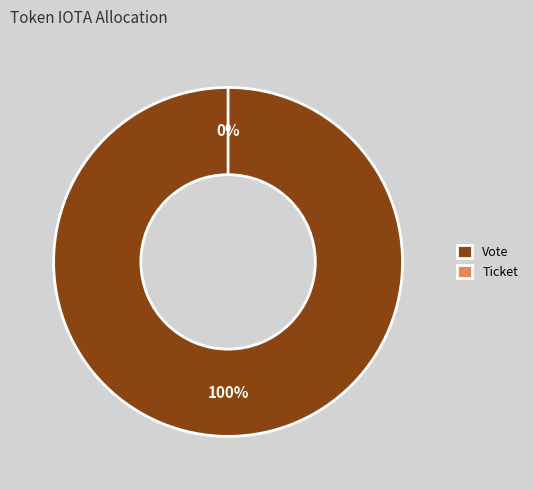

Which category has the smallest portion of the pie?

Ticket